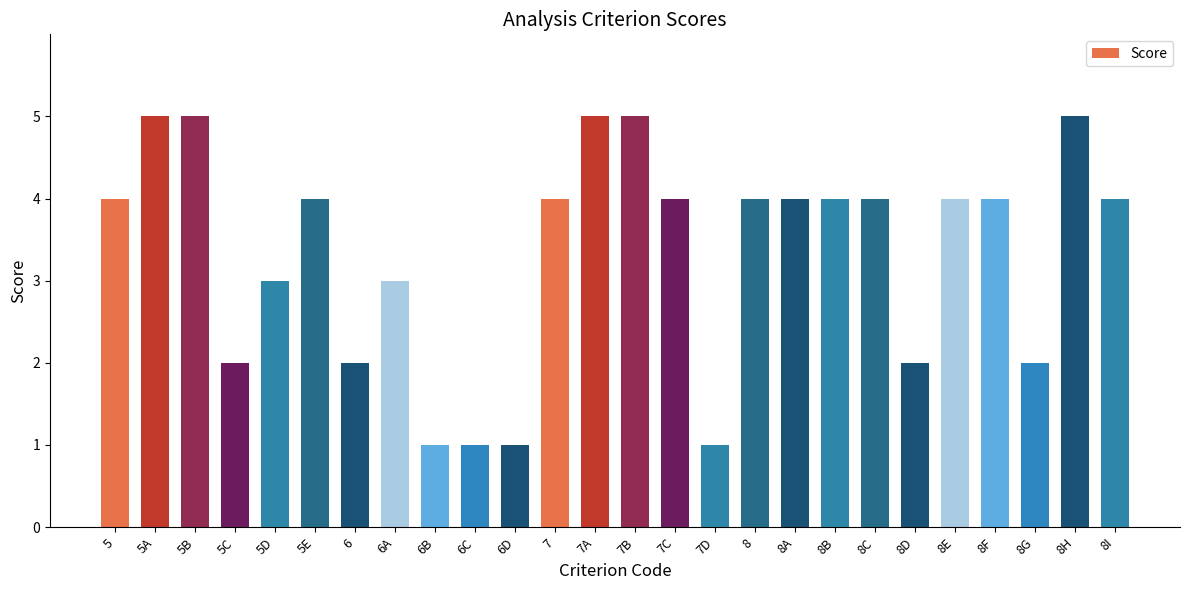

What is the change in value from 6C to 8A?

+3